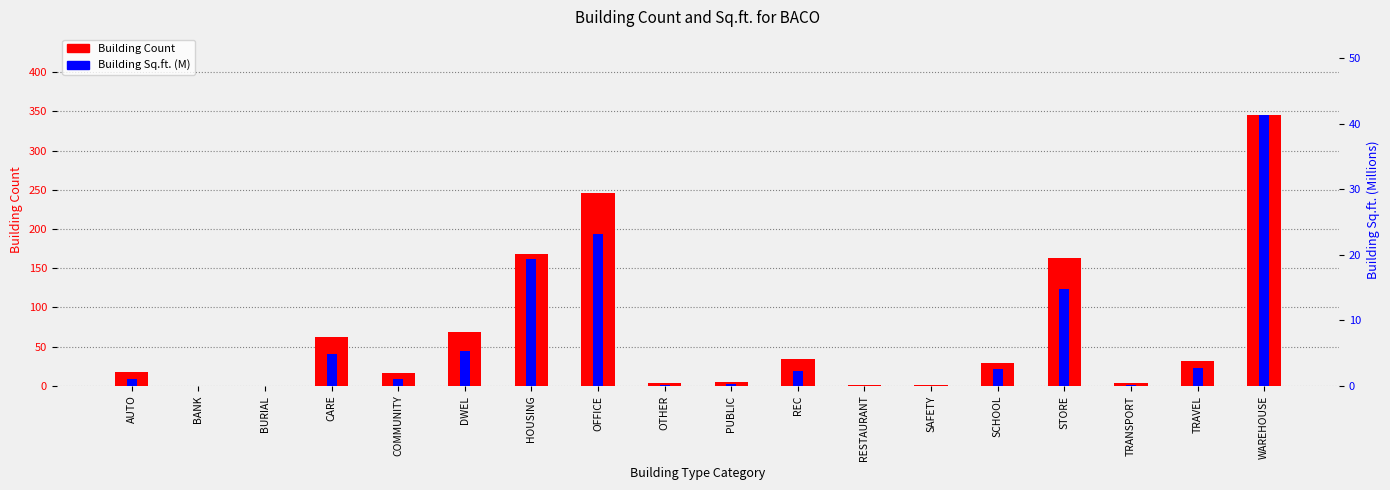

Where is Building Sq.ft. (M) nearest to the value 20?

HOUSING